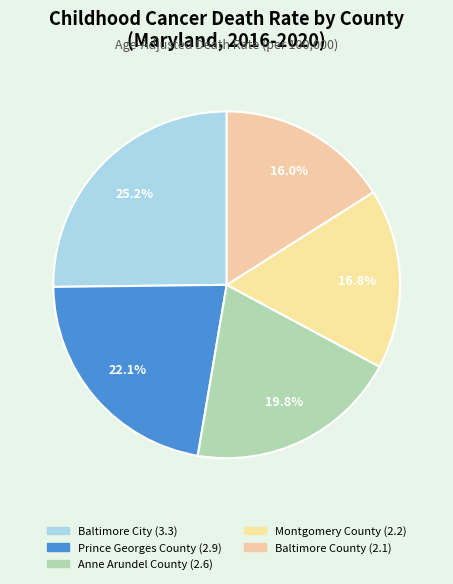

To the nearest percent, what portion does Baltimore City represent?

25%